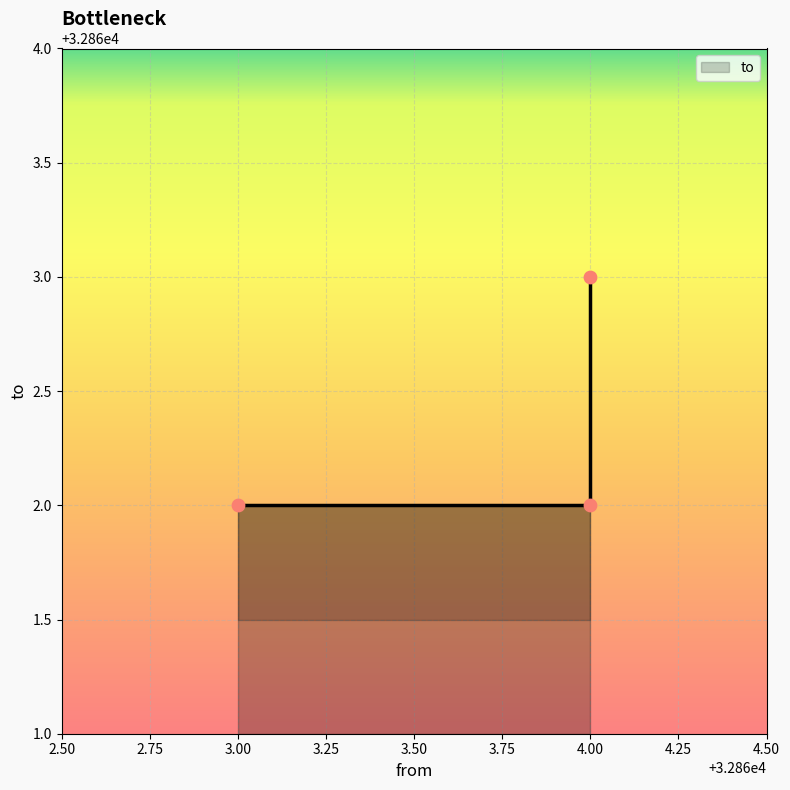

Which has a higher value, 3.00 or 4.00?

3.00